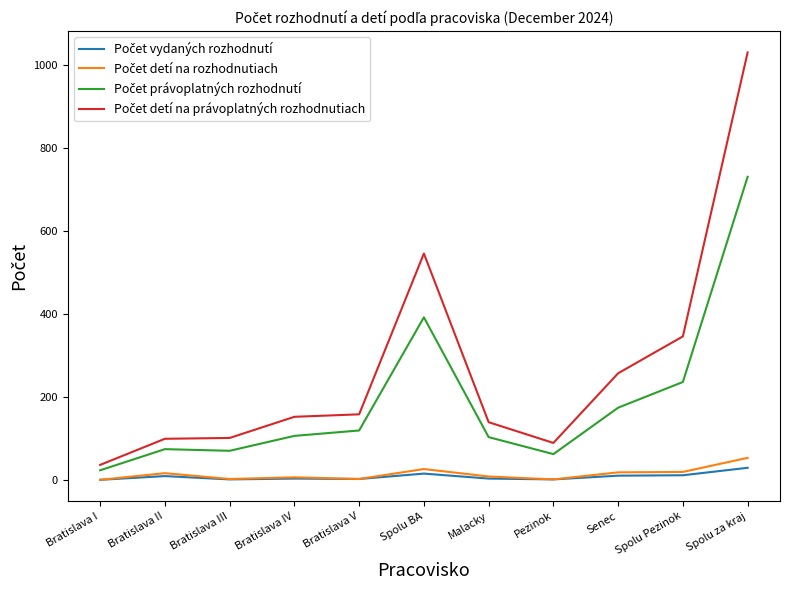

What is the total value across all series at Spolu za kraj?

1844